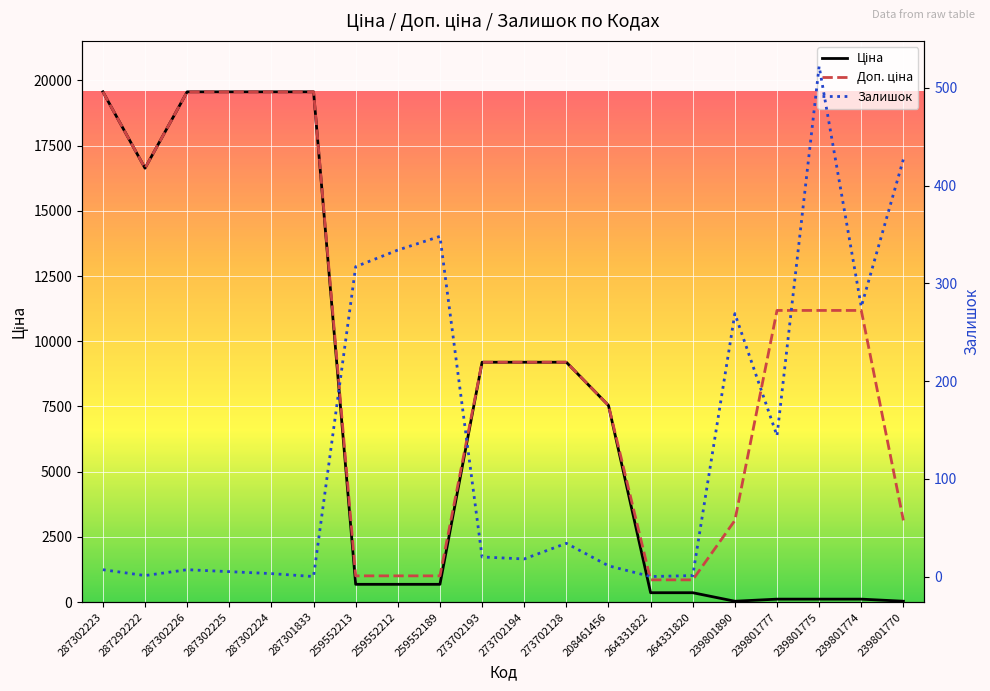

How many data points in Ціна are above 7539?

10